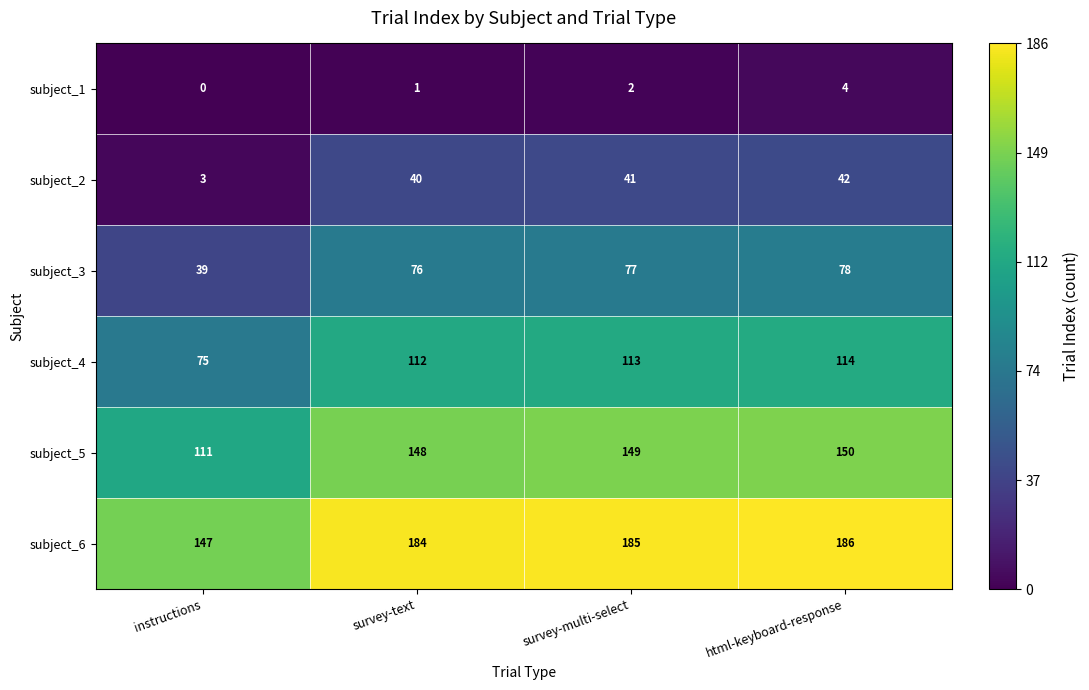

List the labels in order of subject_2 value, smallest first.

instructions, survey-text, survey-multi-select, html-keyboard-response